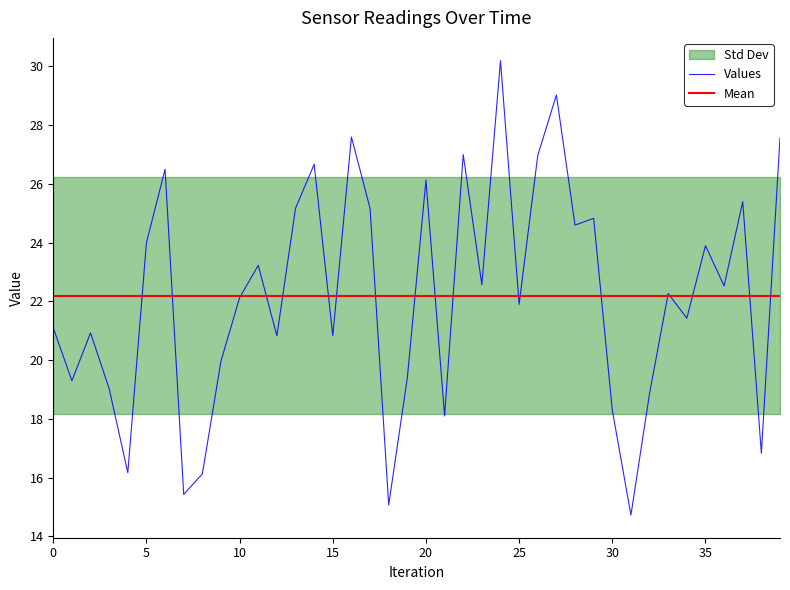

How many interior local valleys does the SDS_P1 series have?

14